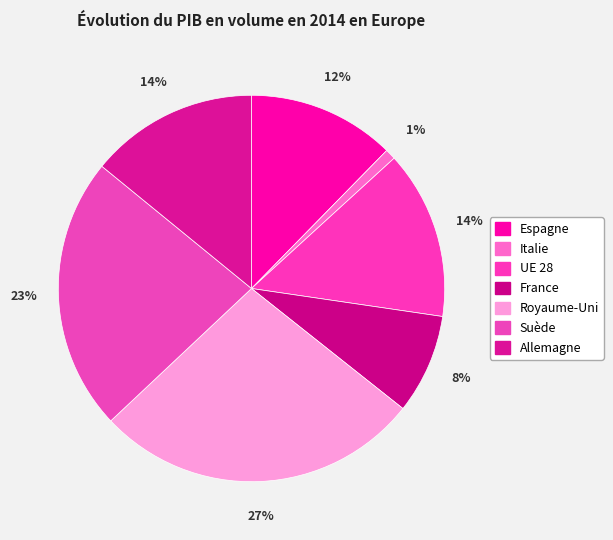

The France slice represents 20% of the pie. True or false?

False